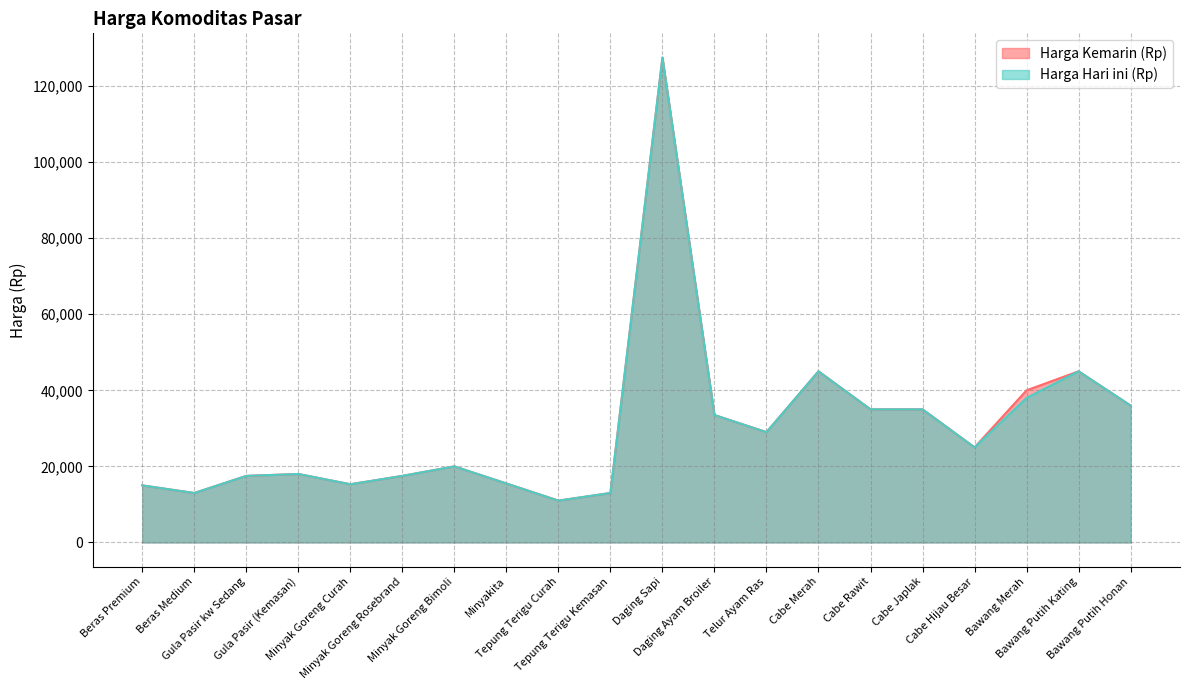

True or false: Harga Hari ini (Rp) has a value of 22739 at Tepung Terigu Kemasan.

False